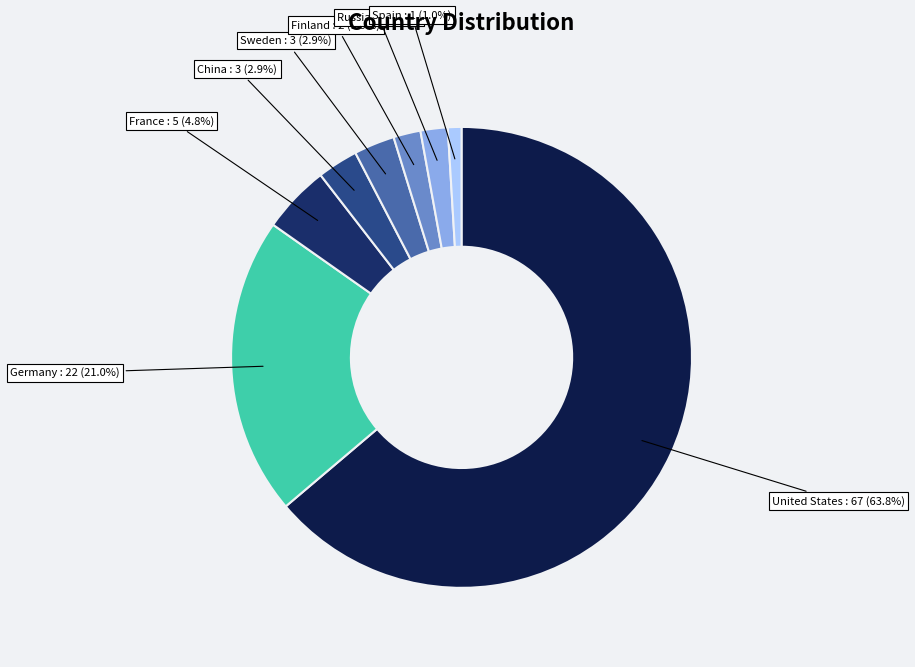

Does any single category account for the majority?

Yes